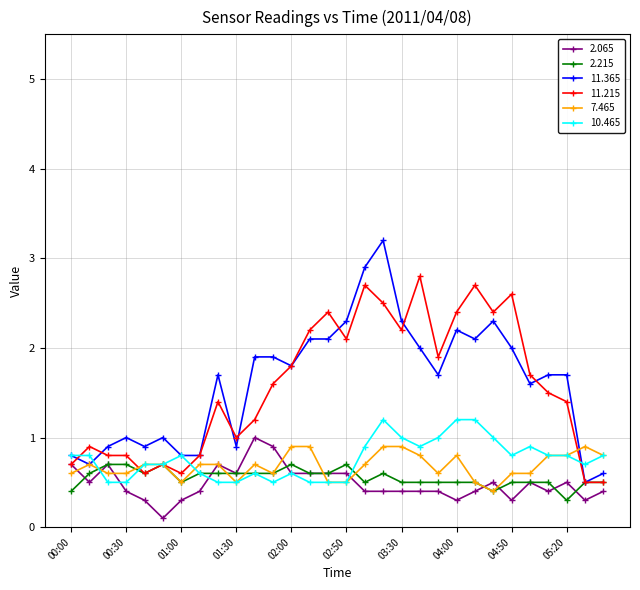

Which series has the widest spread of values?

11.365